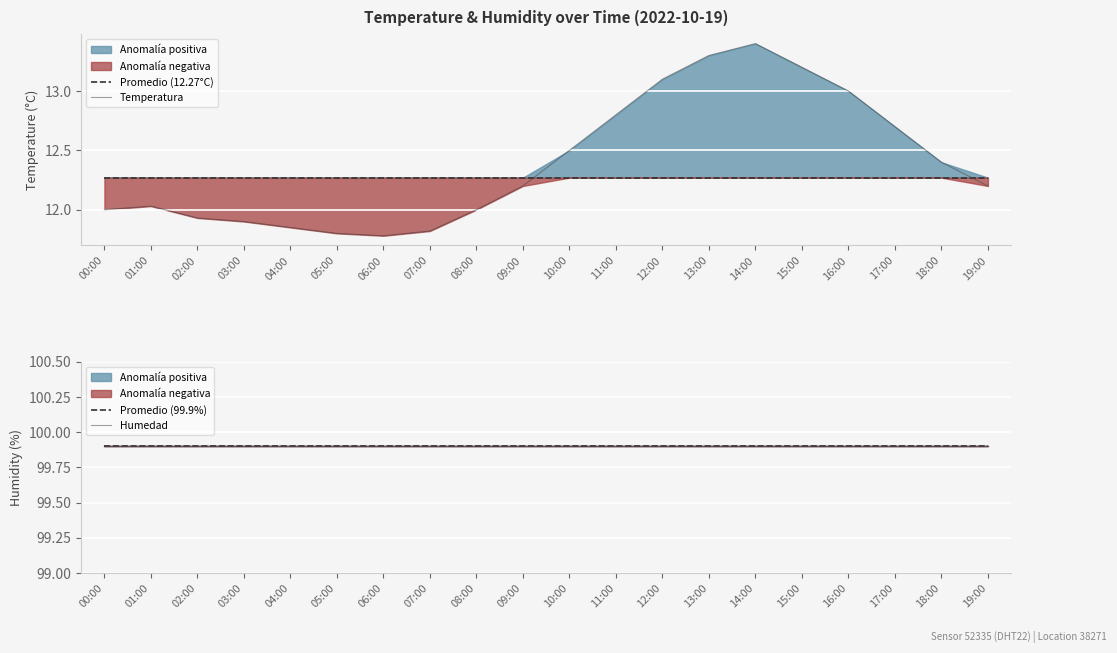

Rank the series at 15:00 from lowest to highest value.

Promedio (12.27°C), Temperatura, Promedio (99.9%), Humedad